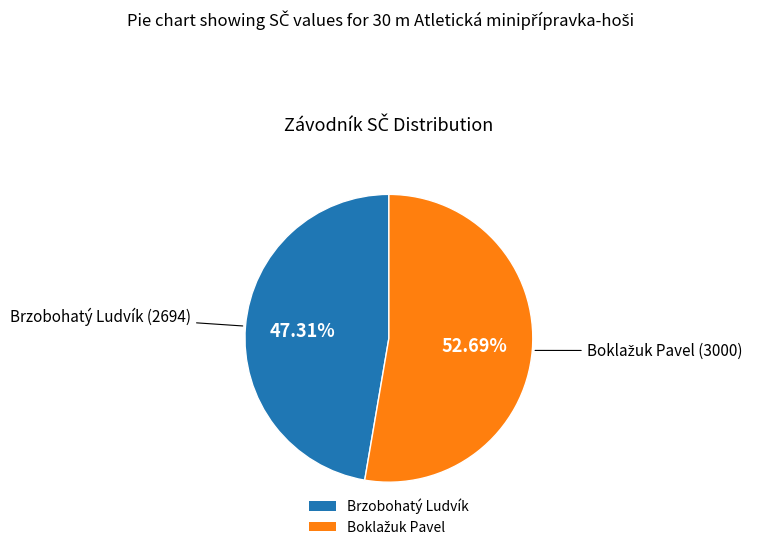

What is the smallest slice in the pie chart?

Brzobohatý Ludvík